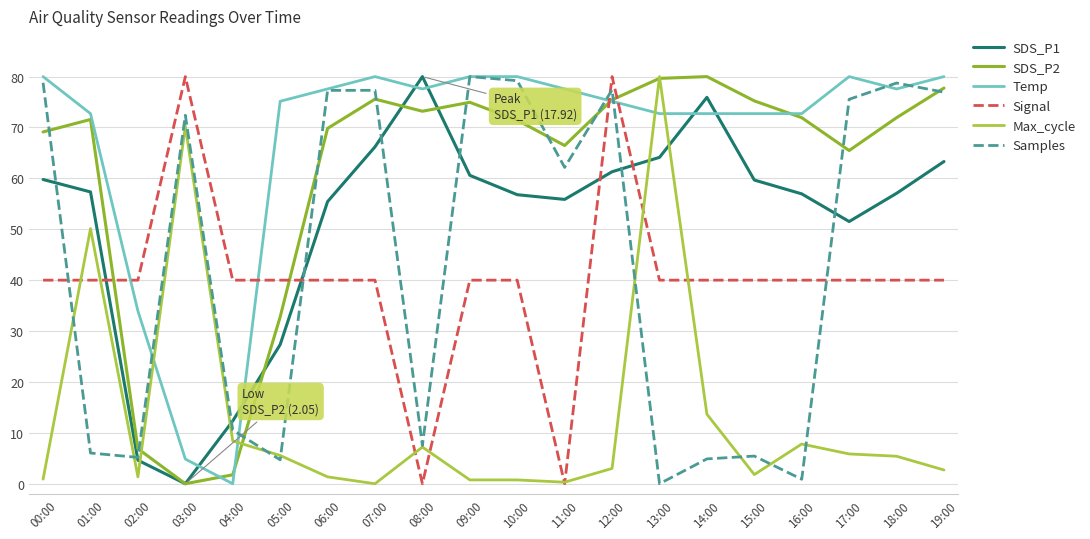

Reading left to right, extract all data points from this chart.

SDS_P1: 00:00=59.8	01:00=57.3	02:00=4.6	03:00=0.0	04:00=12.3	05:00=27.3	06:00=55.4	07:00=66.2	08:00=80.0	09:00=60.6	10:00=56.8	11:00=55.9	12:00=61.3	13:00=64.1	14:00=75.9	15:00=59.7	16:00=57.0	17:00=51.5	18:00=57.1	19:00=63.3
SDS_P2: 00:00=69.1	01:00=71.6	02:00=6.9	03:00=0.0	04:00=1.8	05:00=32.8	06:00=69.8	07:00=75.6	08:00=73.2	09:00=74.9	10:00=71.4	11:00=66.5	12:00=75.4	13:00=79.6	14:00=80.0	15:00=75.2	16:00=71.9	17:00=65.5	18:00=71.9	19:00=77.8
Temp: 00:00=80.0	01:00=72.7	02:00=33.9	03:00=4.8	04:00=0.0	05:00=75.2	06:00=77.6	07:00=80.0	08:00=77.6	09:00=80.0	10:00=80.0	11:00=77.6	12:00=75.2	13:00=72.7	14:00=72.7	15:00=72.7	16:00=72.7	17:00=80.0	18:00=77.6	19:00=80.0
Signal: 00:00=40.0	01:00=40.0	02:00=40.0	03:00=80.0	04:00=40.0	05:00=40.0	06:00=40.0	07:00=40.0	08:00=0.0	09:00=40.0	10:00=40.0	11:00=0.0	12:00=80.0	13:00=40.0	14:00=40.0	15:00=40.0	16:00=40.0	17:00=40.0	18:00=40.0	19:00=40.0
Max_cycle: 00:00=0.9	01:00=50.1	02:00=1.4	03:00=70.2	04:00=8.4	05:00=5.6	06:00=1.4	07:00=0.0	08:00=7.2	09:00=0.8	10:00=0.8	11:00=0.3	12:00=3.0	13:00=80.0	14:00=13.7	15:00=1.8	16:00=7.8	17:00=5.9	18:00=5.4	19:00=2.7
Samples: 00:00=78.8	01:00=6.0	02:00=5.2	03:00=72.4	04:00=10.5	05:00=4.7	06:00=77.3	07:00=77.3	08:00=7.5	09:00=80.0	10:00=79.2	11:00=62.2	12:00=77.4	13:00=0.0	14:00=4.9	15:00=5.4	16:00=0.9	17:00=75.5	18:00=78.7	19:00=76.9